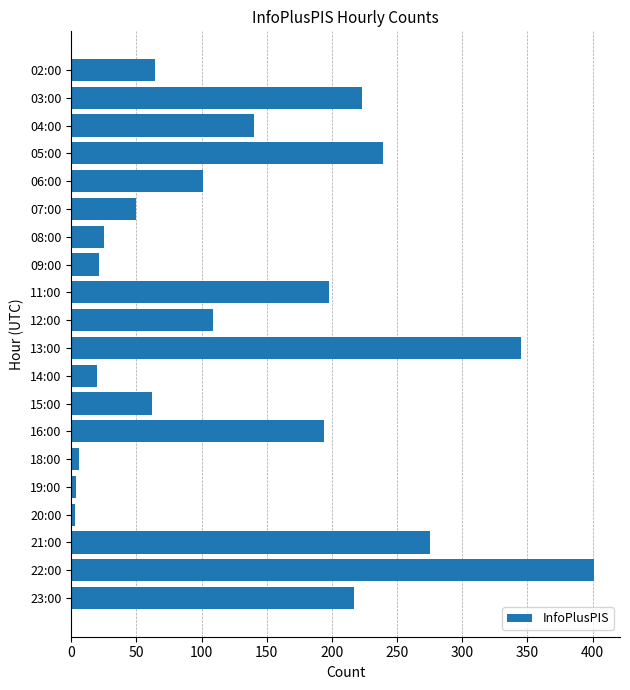

What is the sum of all values?

2697